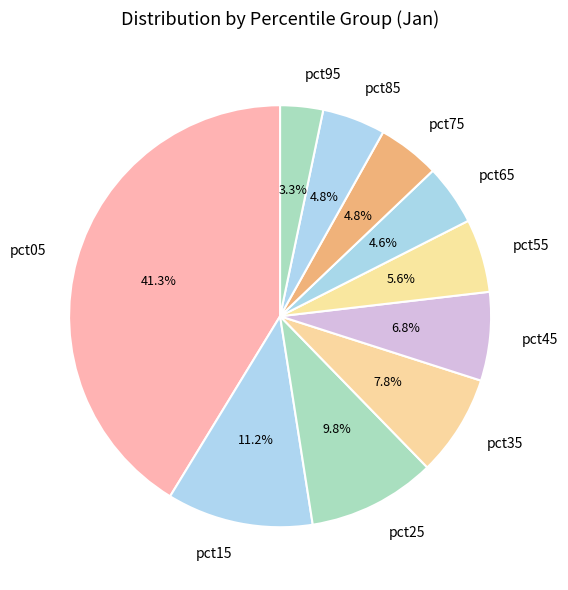

True or false: pct25 accounts for 10% of the total.

True